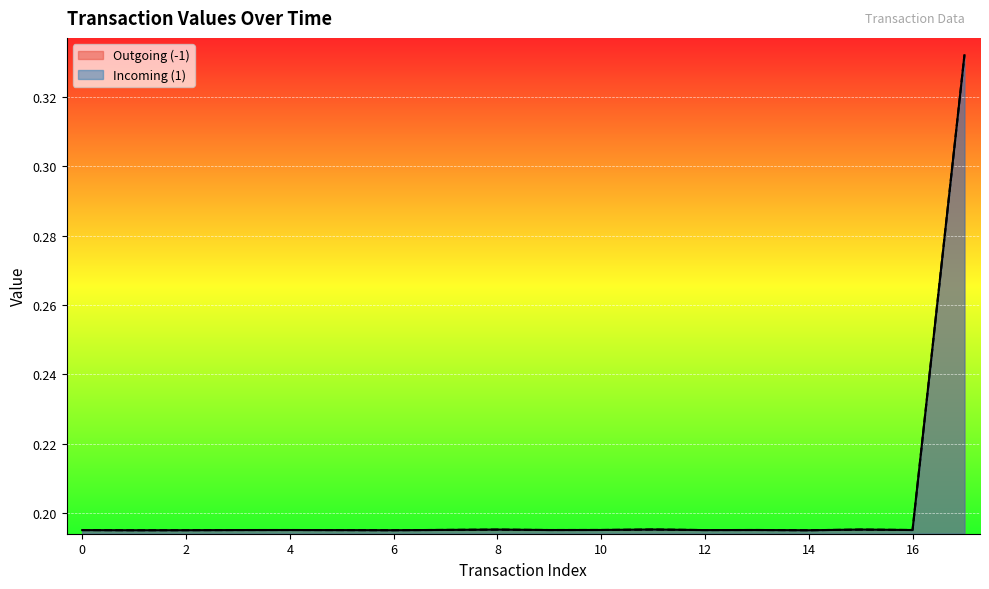

Reading left to right, transcribe all the data shown in this chart.

Outgoing (-1): 0.2	0.2	0.2	0.2	0.2	0.2	0.2	0.2	0.2	0.2	0.2	0.2	0.2	0.2	0.2	0.2	0.2	0.3
Incoming (1): 0.2	0.2	0.2	0.2	0.2	0.2	0.2	0.2	0.2	0.2	0.2	0.2	0.2	0.2	0.2	0.2	0.2	0.3